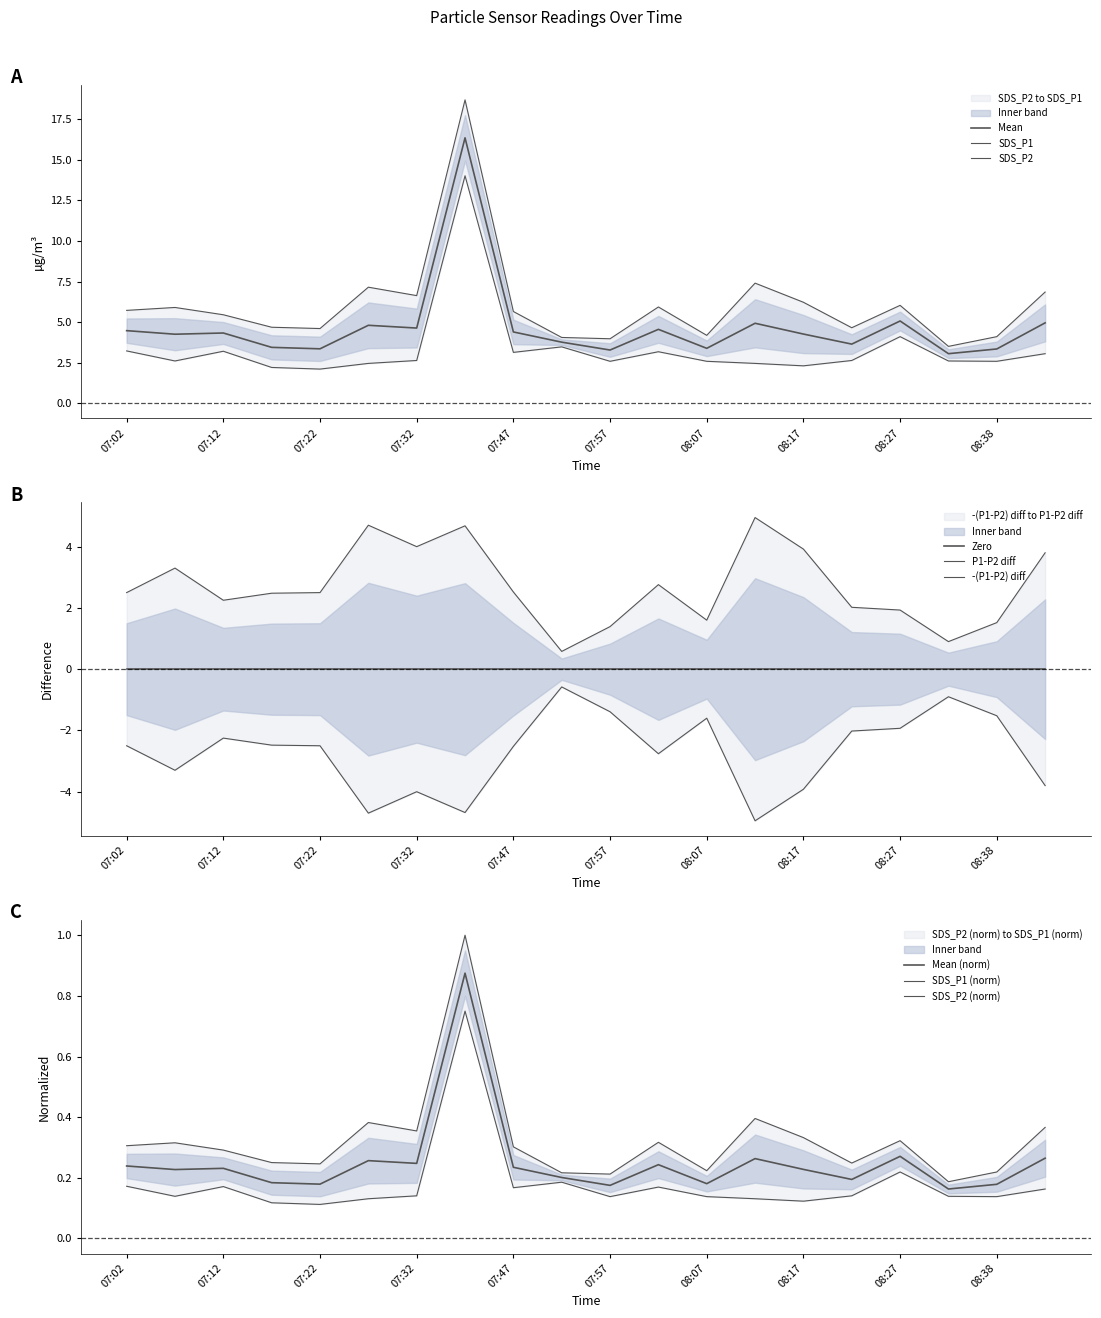

Which series has the widest spread of values?

SDS_P1